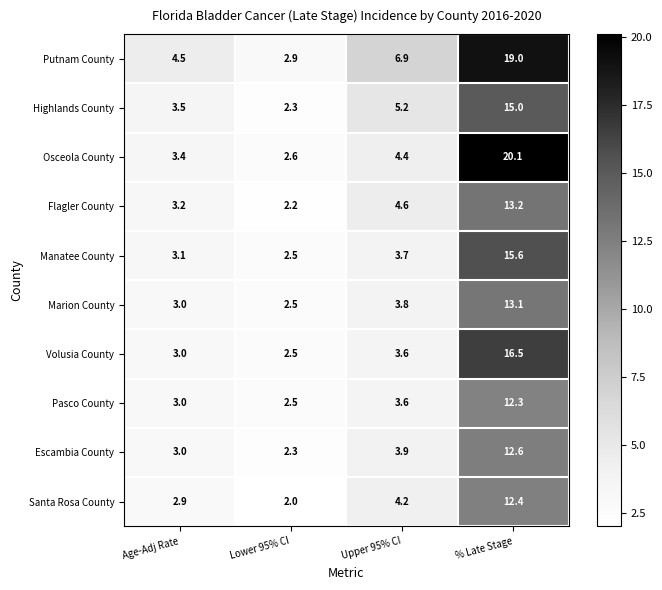

What is the maximum value for Putnam County?

19.0